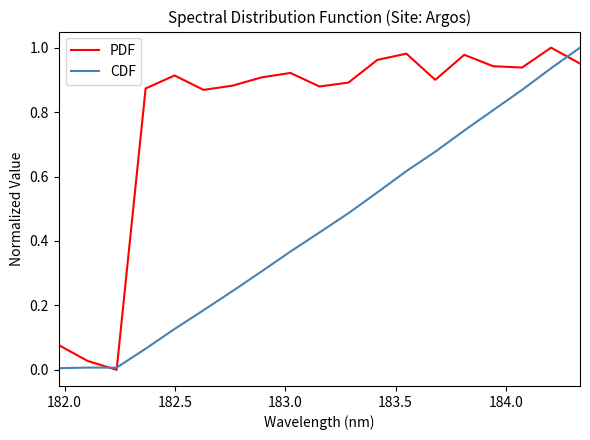

List the series in order of their overall mean, lowest first.

CDF, PDF